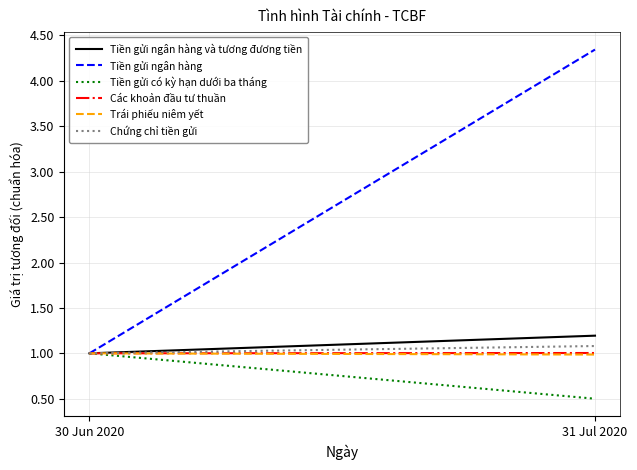

Read the Tiền gửi có kỳ hạn dưới ba tháng value at 30 Jun 2020.

1.0